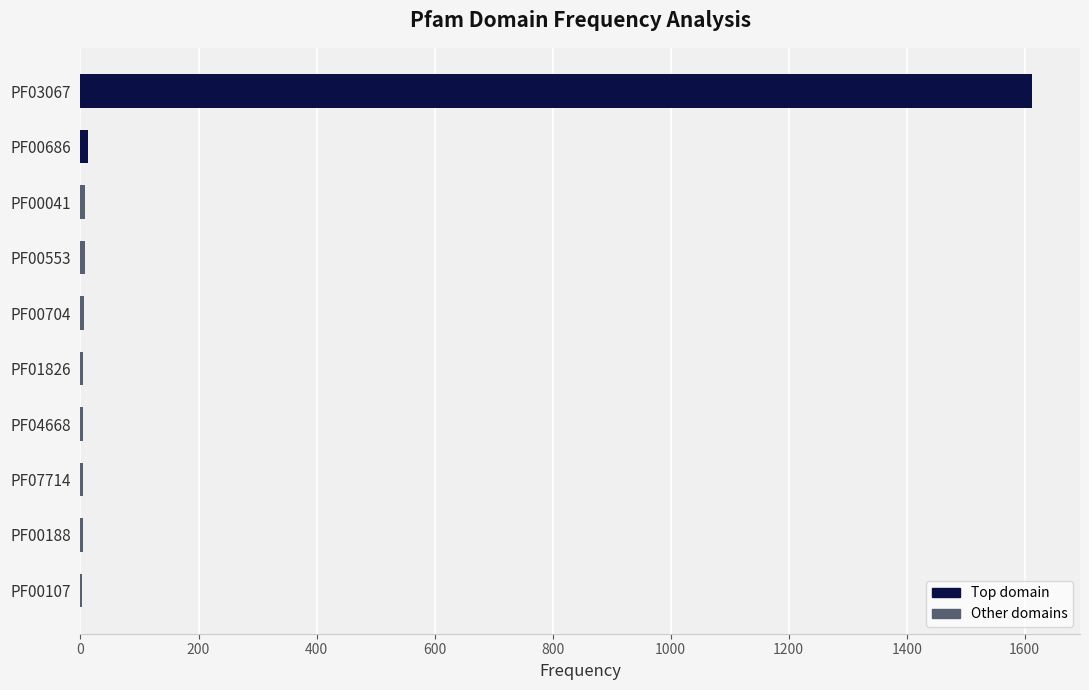

What is the maximum value shown in the chart?

1613